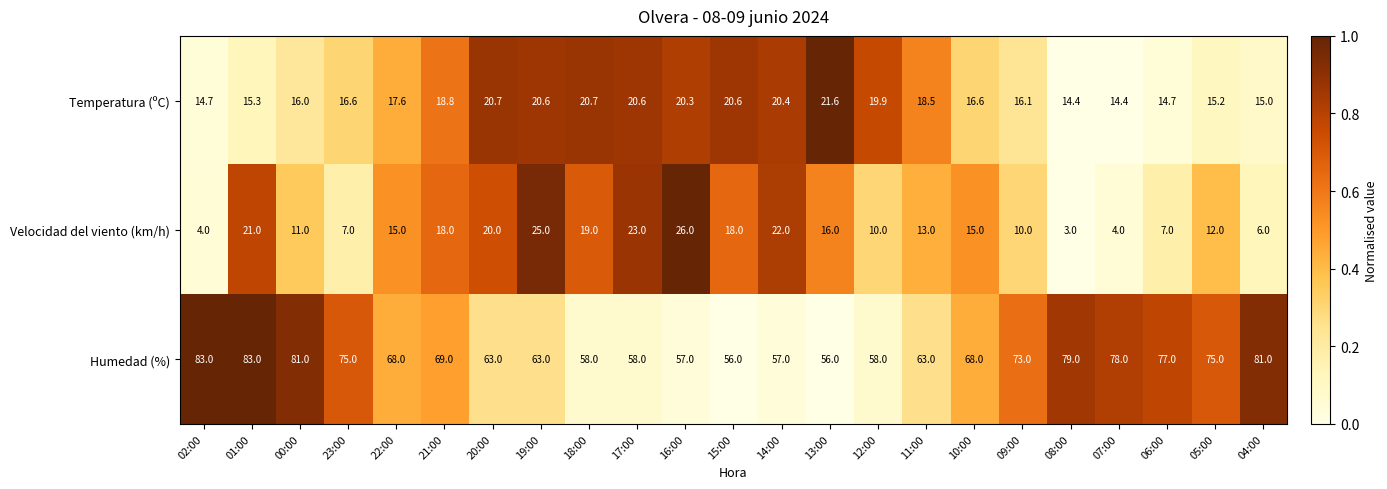

Rank the series at 10:00 from highest to lowest value.

Humedad (%), Temperatura (ºC), Velocidad del viento (km/h)